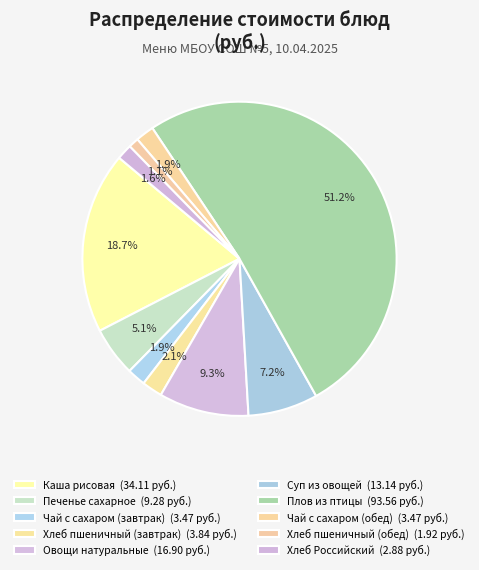

To the nearest percent, what is the difference between the Суп из овощей and Чай с сахаром (обед) slice percentages?

5%